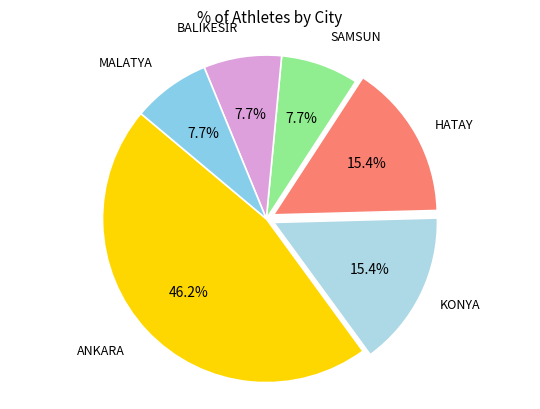

What is the total percentage of ANKARA and SAMSUN?

53.8%